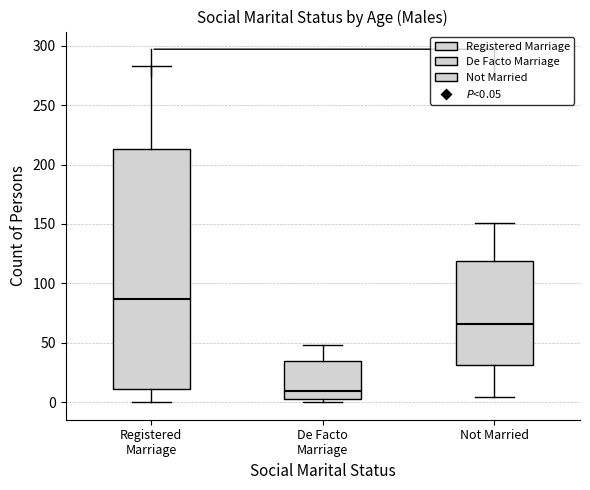

Where is the upper edge of the box for De Facto Marriage on the y-axis? The values are not printed on the chart, so give them approximately, as read against the axis.

35